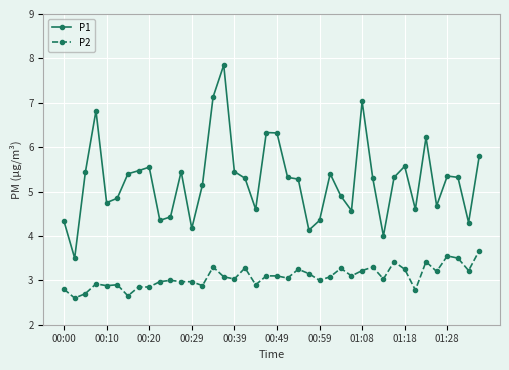

True or false: P2 and P1 intersect in this chart.

False